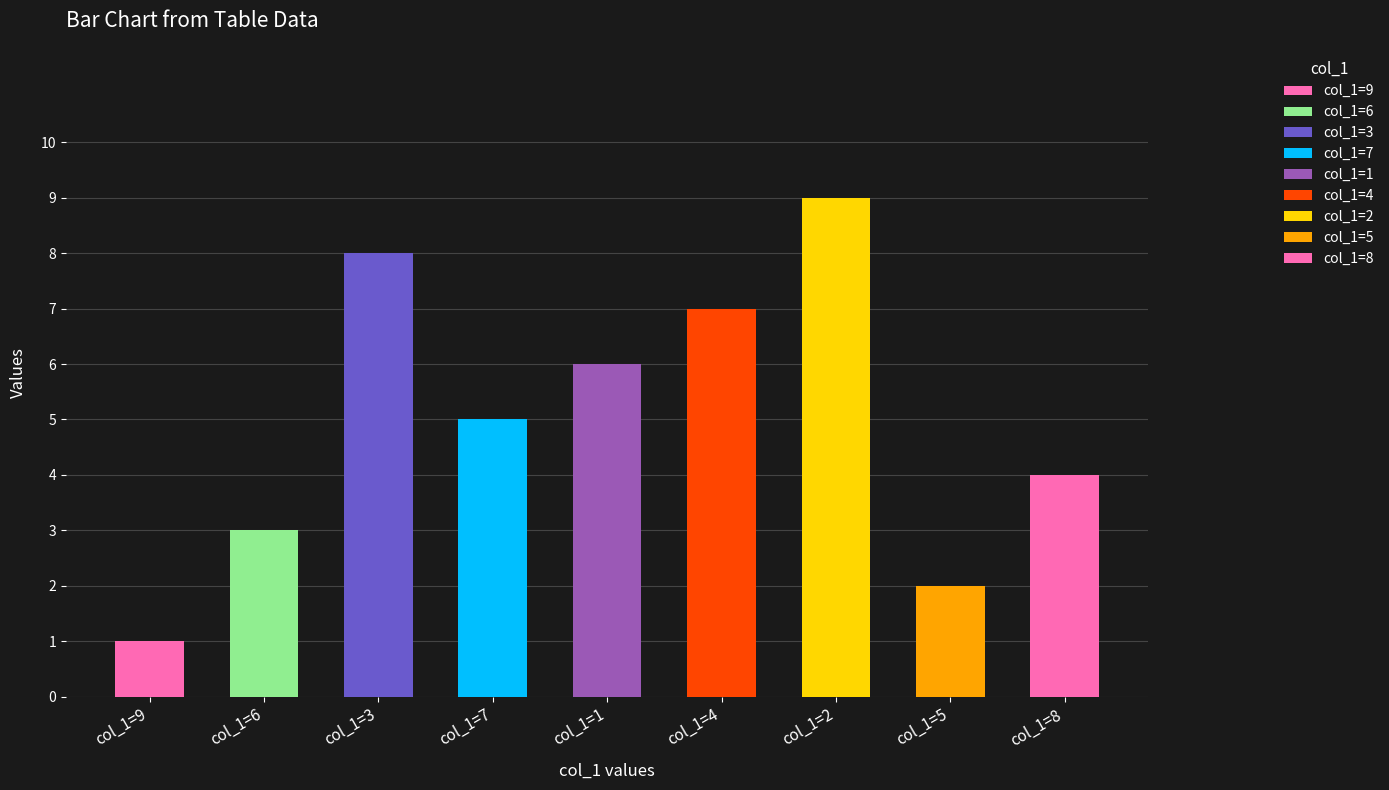

What position from the left is 5?

8